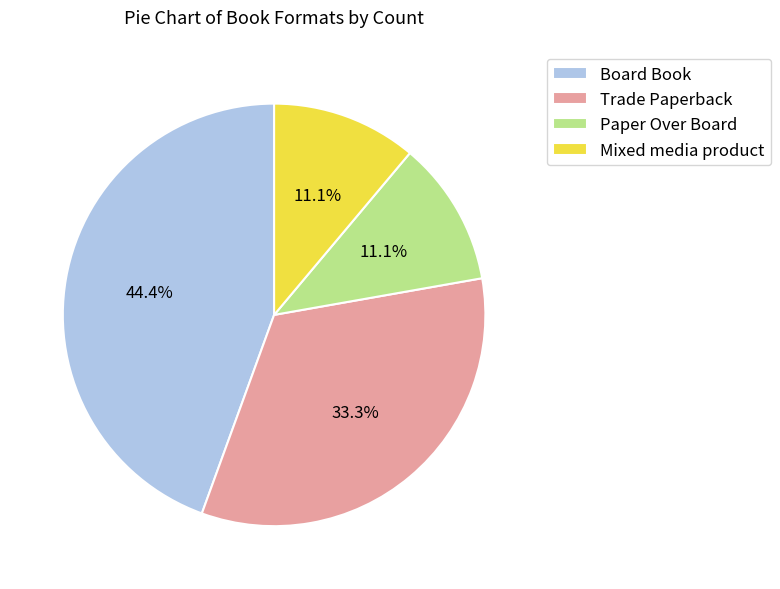

How many slices are in this pie chart?

4